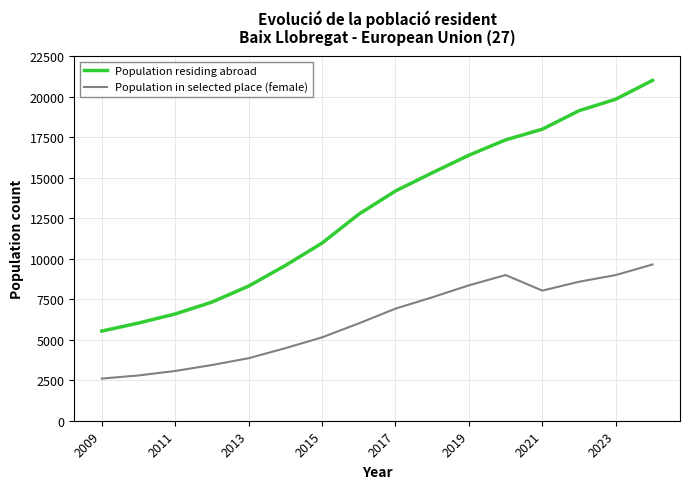

True or false: Population residing abroad and Population in selected place (female) intersect in this chart.

False